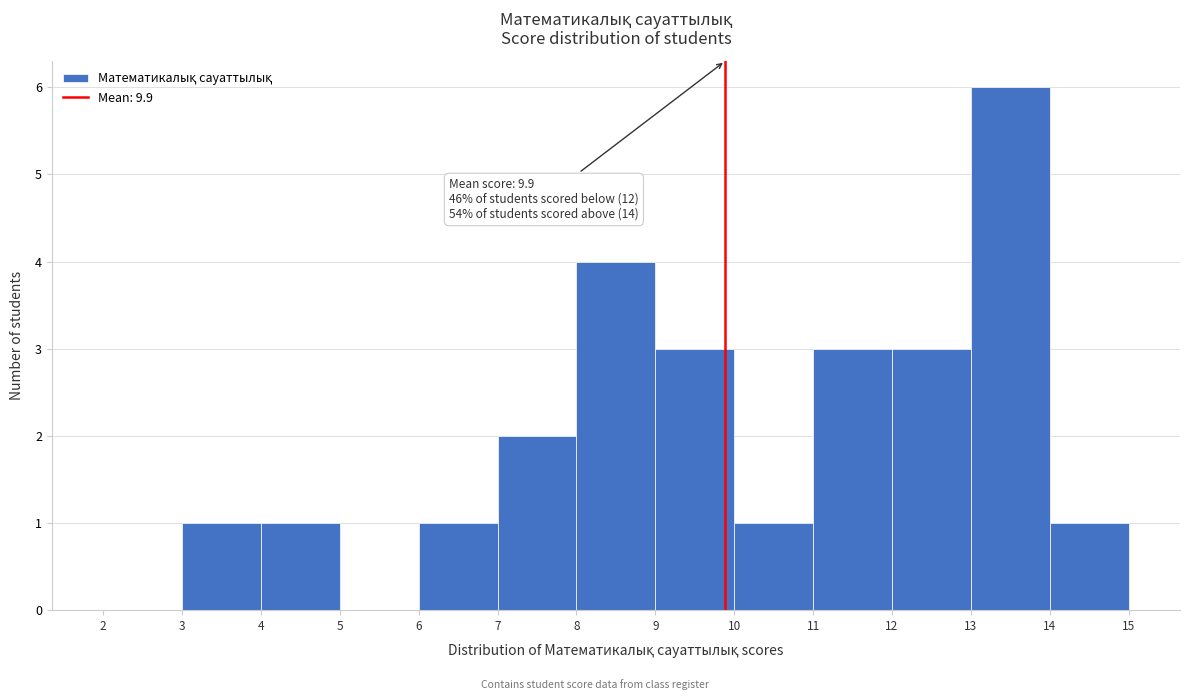

Which range on the x-axis has the tallest bar?

13 to 14